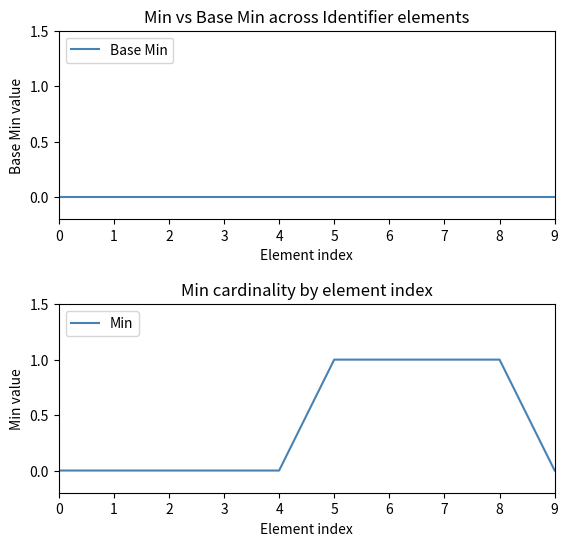

True or false: Base Min has more than 0 points higher than both neighbors.

False